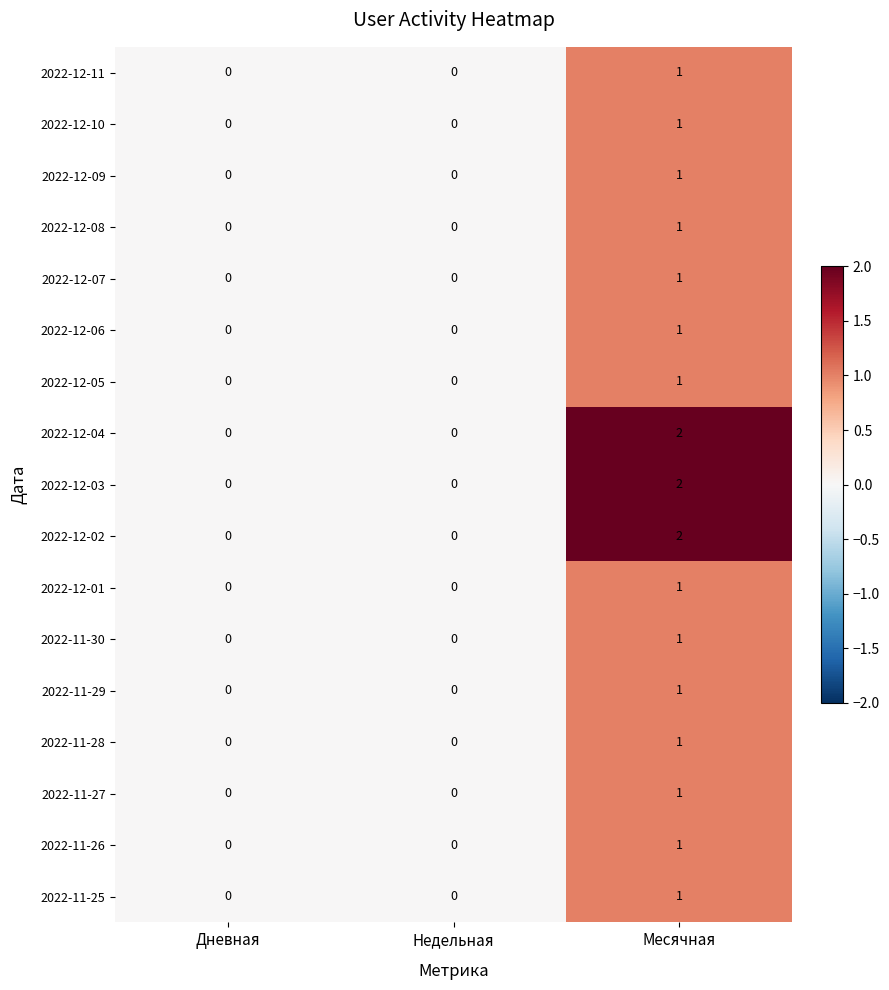

Count the 2022-12-05 values in the range 0 to 1.

3